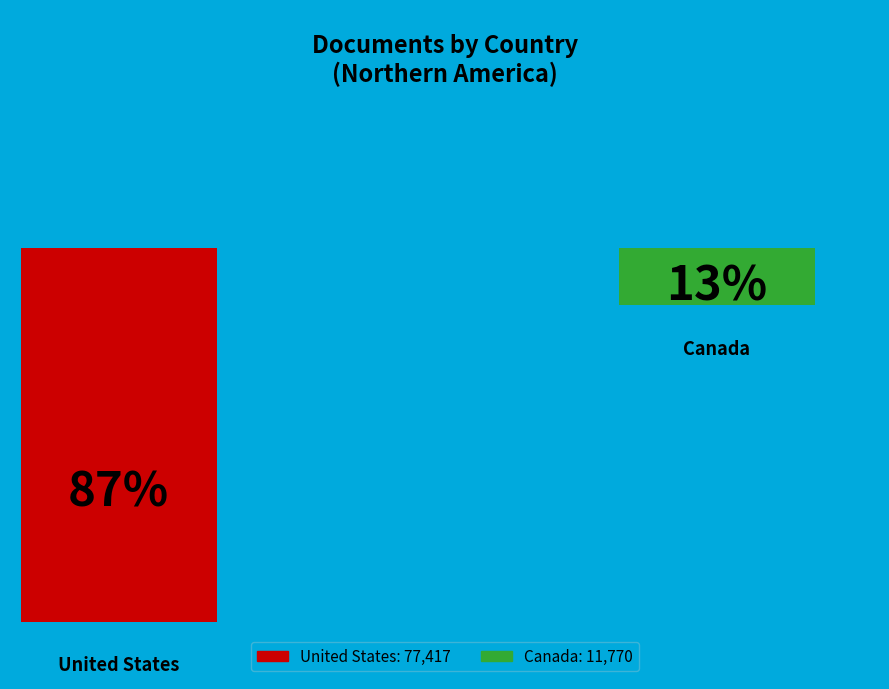

The United States slice represents 99% of the pie. True or false?

False